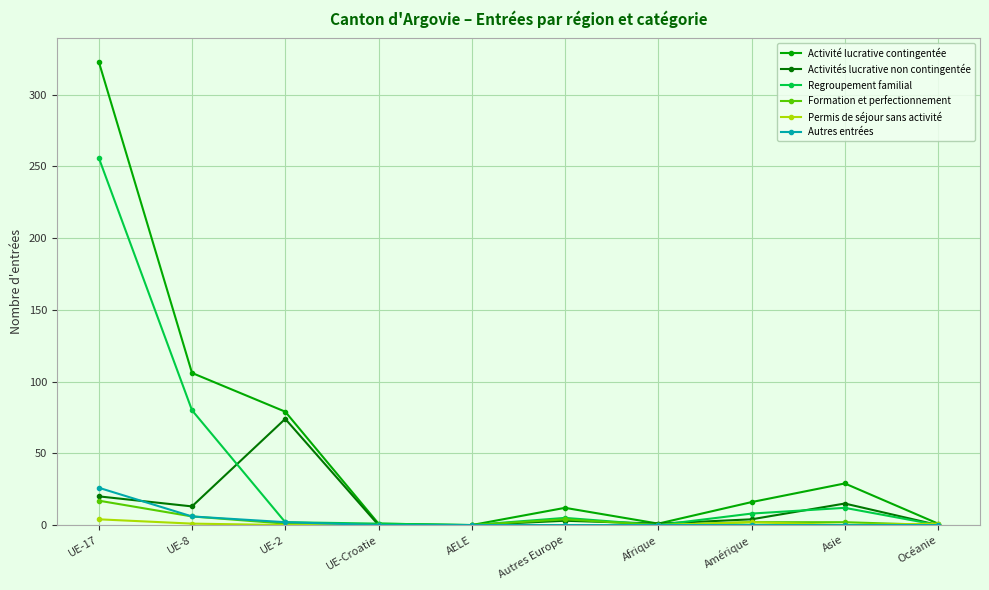

What is the maximum value for Formation et perfectionnement?

17